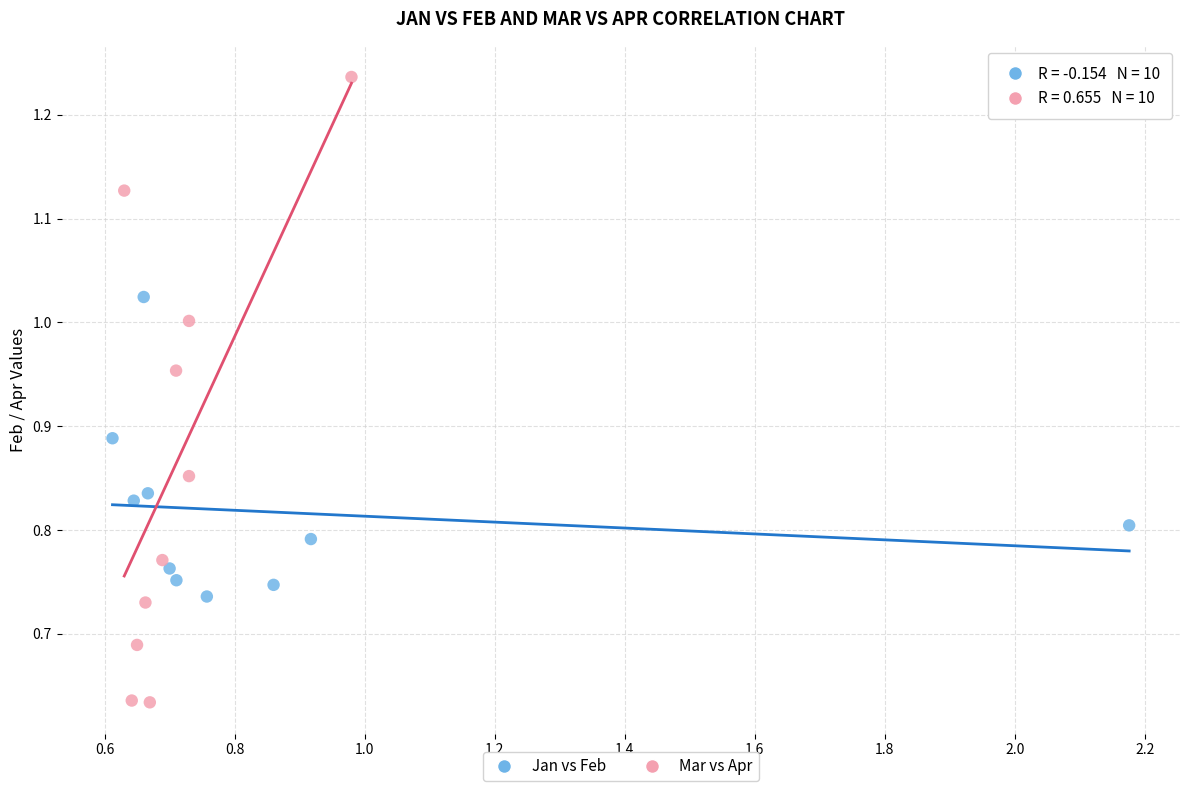

Which series has the widest spread of Y values?

Mar vs Apr